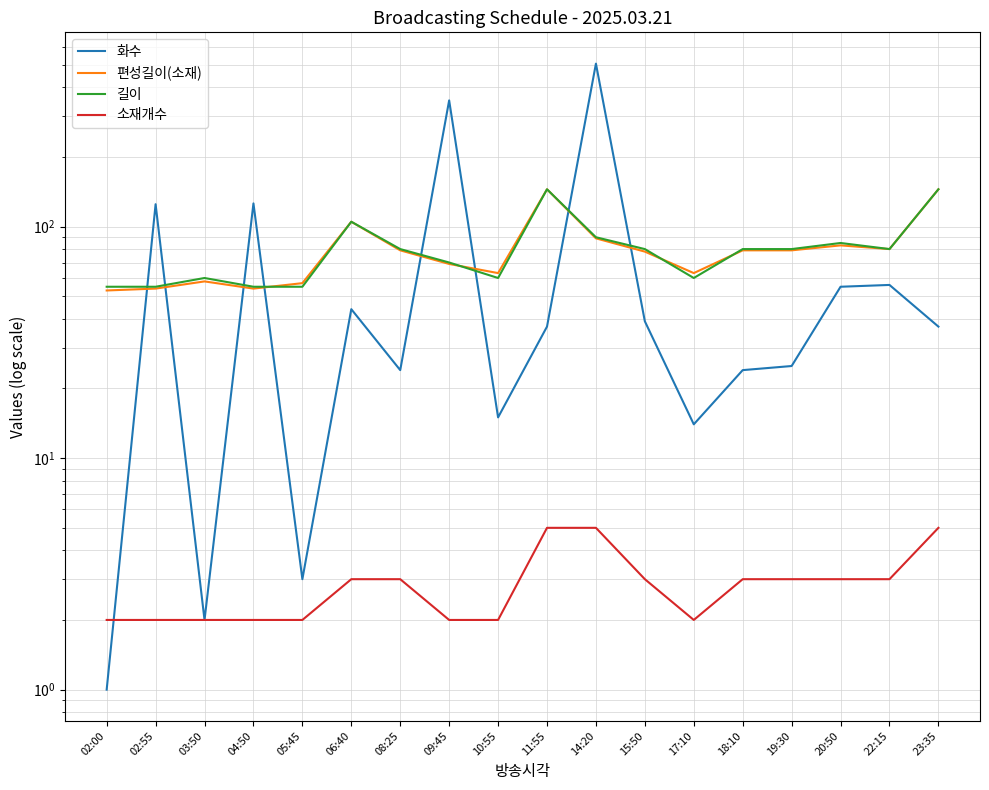

At which category is the sum across all series the highest?

14:20